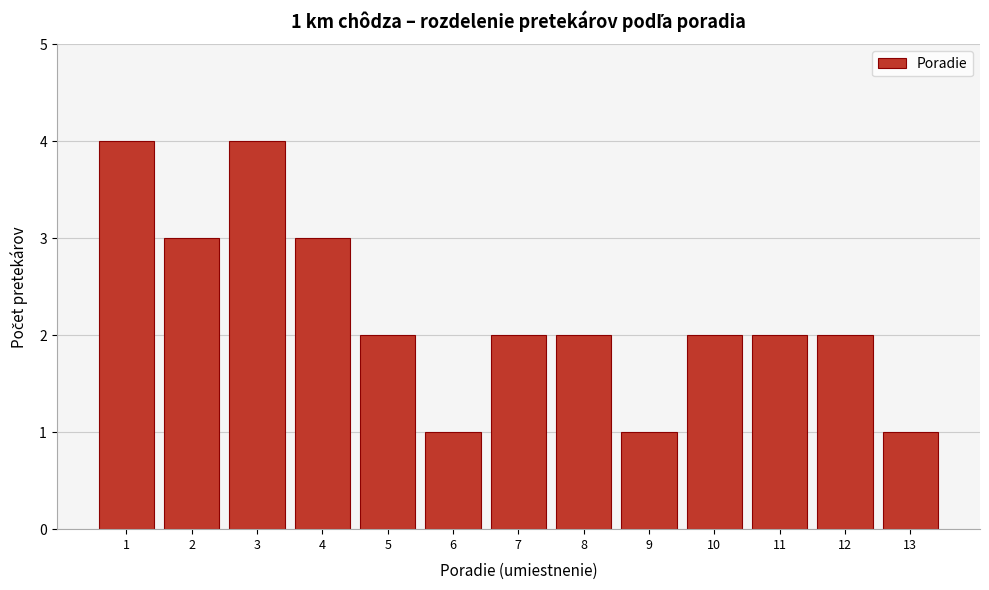

Reading left to right, list all the values displayed in this chart.

1=4	2=3	3=4	4=3	5=2	6=1	7=2	8=2	9=1	10=2	11=2	12=2	13=1